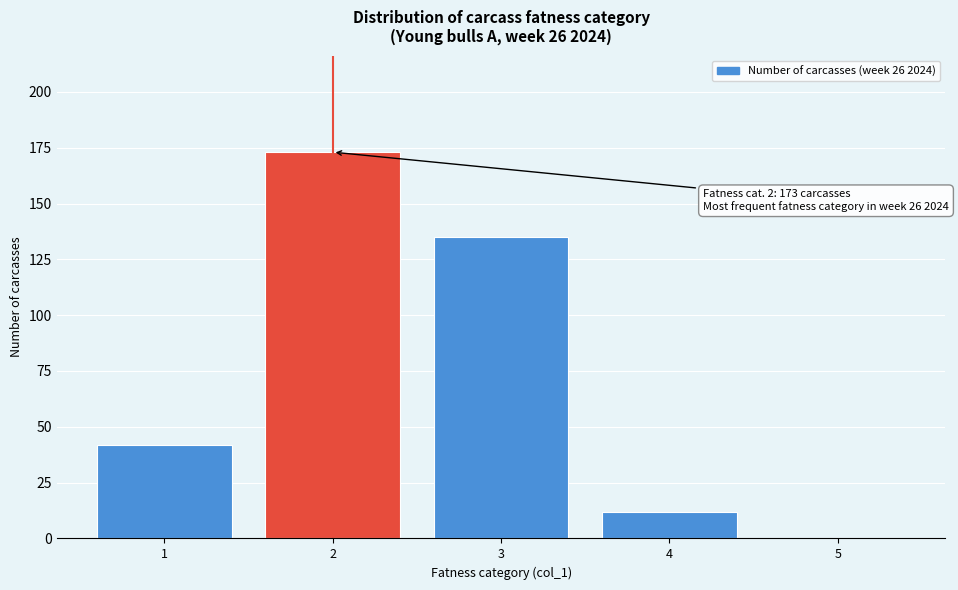

Reading right to left, list all the values displayed in this chart.

5=0	4=12	3=135	2=173	1=42